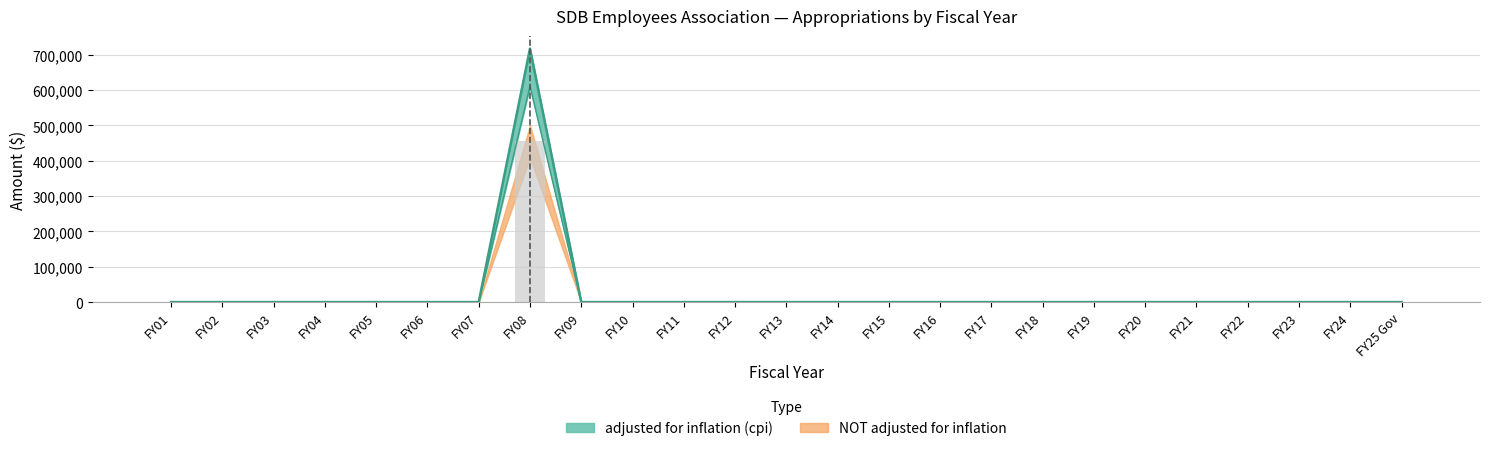

What is the difference between the maximum and minimum values in the adjusted for inflation (cpi) series?

610958.2